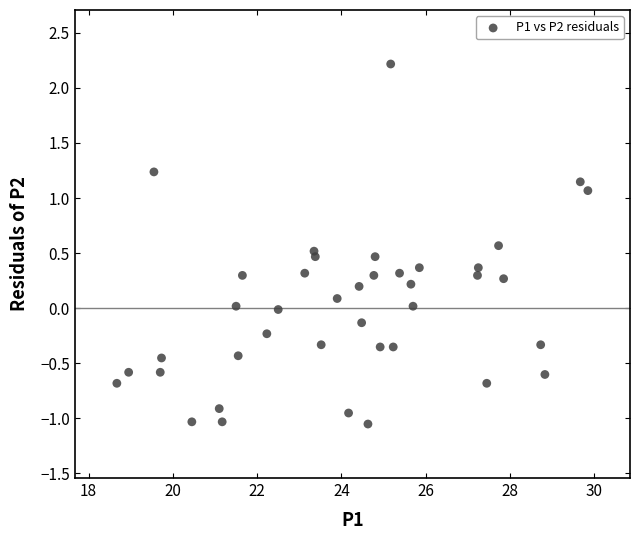

What is the range of Y values (max minus min)?

3.3